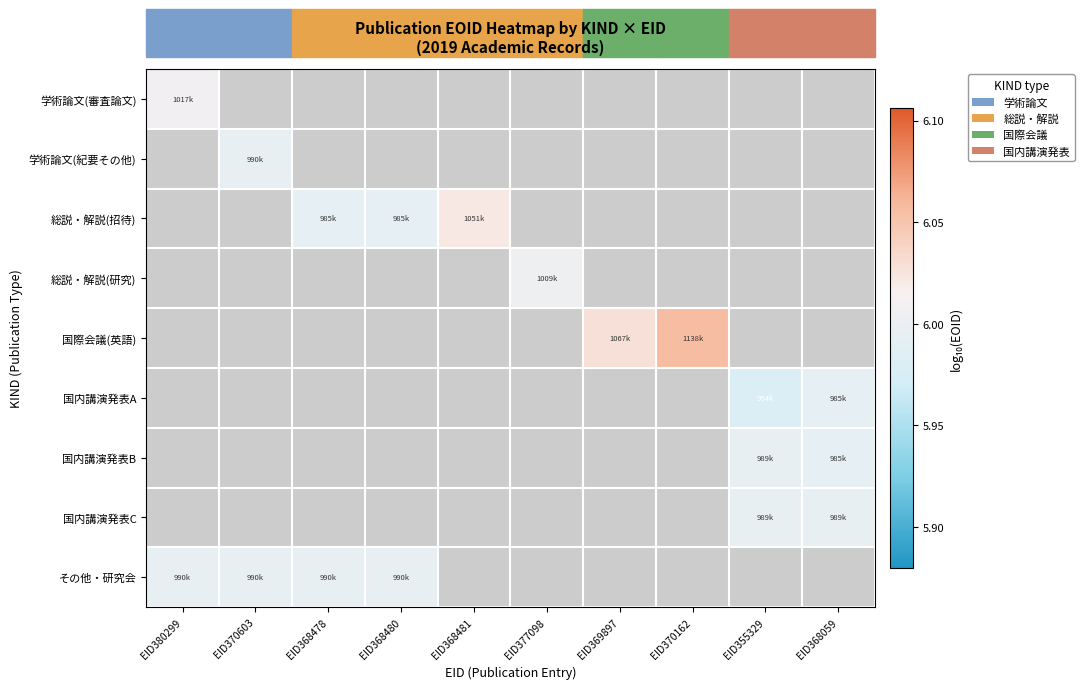

At how many categories does at least one series exceed 6?

5